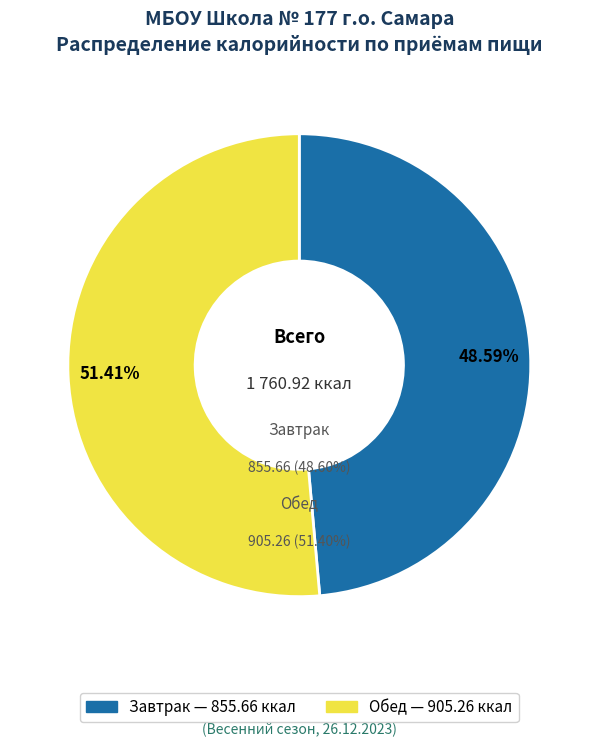

How many segments does this pie chart have?

2